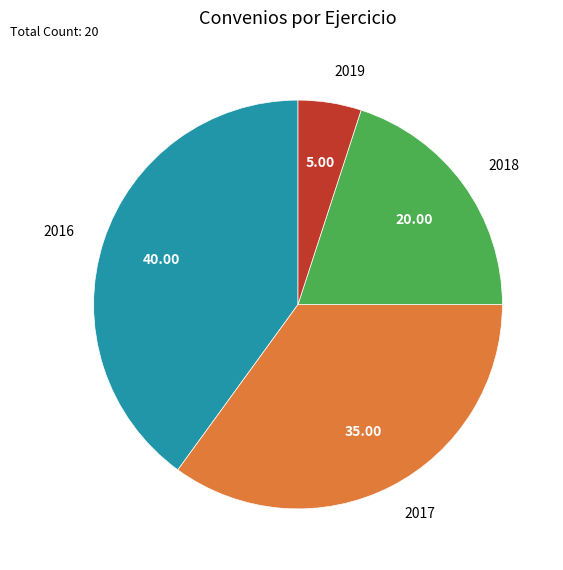

Approximately how many times larger is the value at 2019 compared to 2016?

0.1